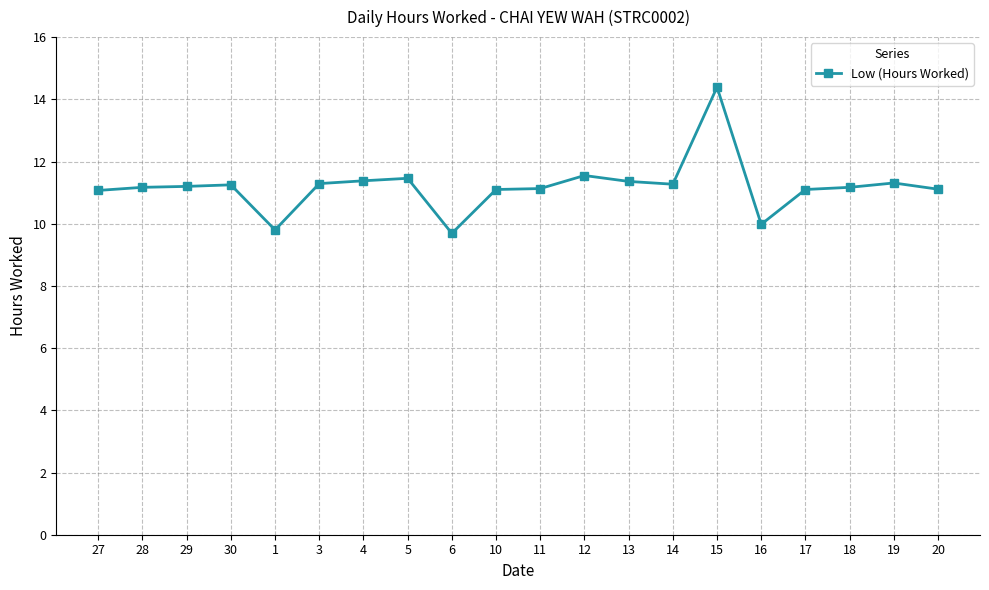

What is the greatest value displayed?

14.4